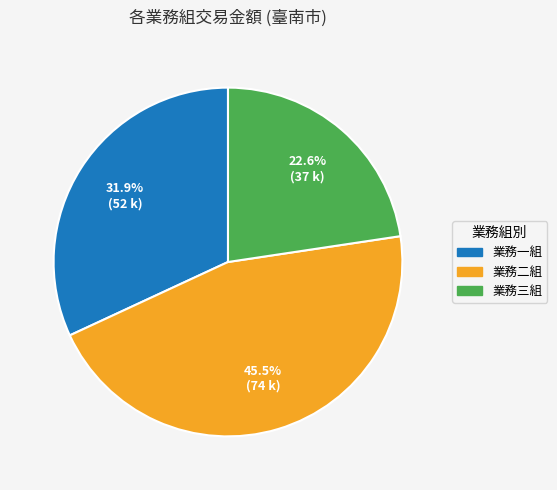

What is the ratio of the value at 業務二組 to the value at 業務一組?

1.4